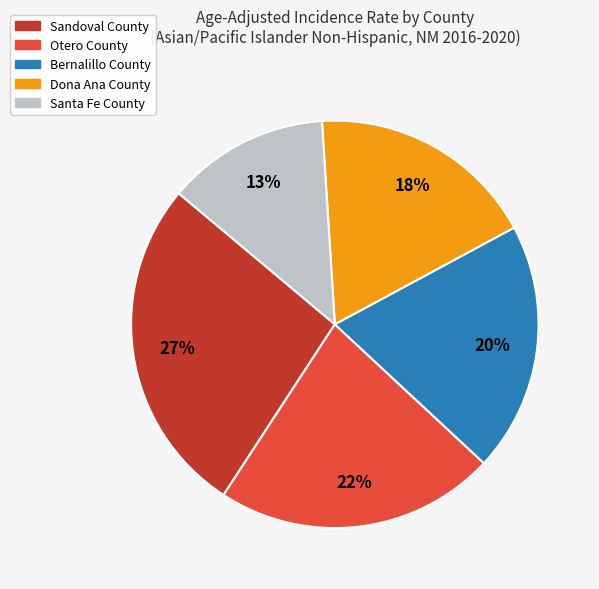

Rank the categories by value from highest to lowest.

Sandoval County, Otero County, Bernalillo County, Dona Ana County, Santa Fe County